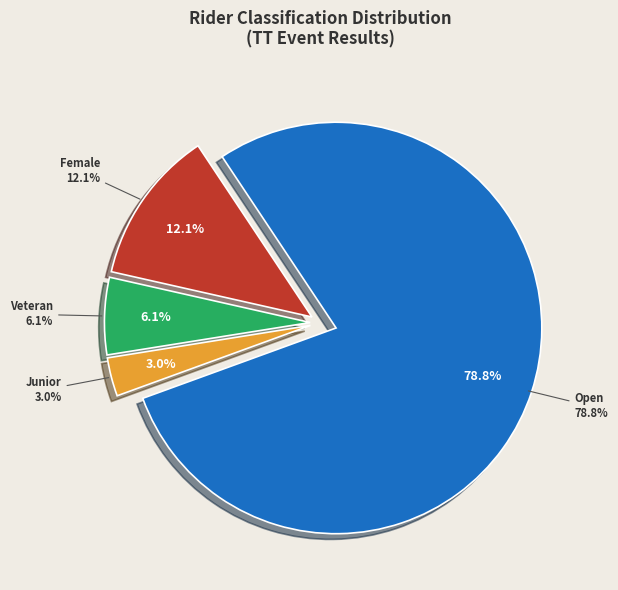

The DNF slice represents 1% of the pie. True or false?

False